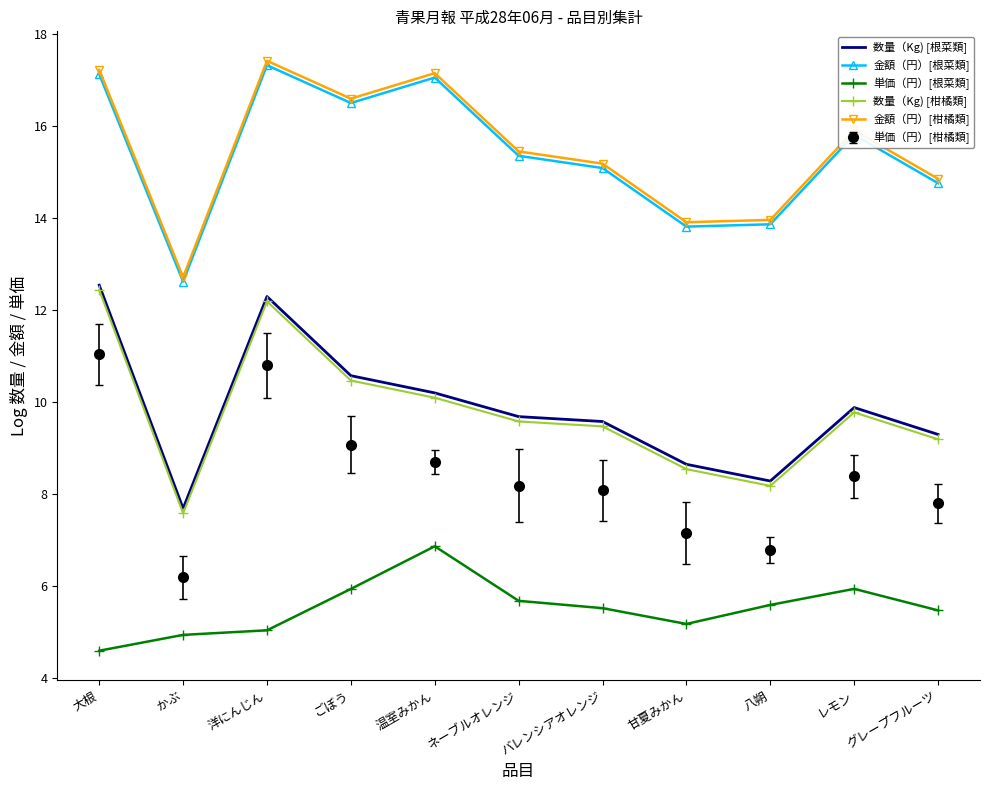

What is the total value across all series at バレンシアオレンジ?

62.9